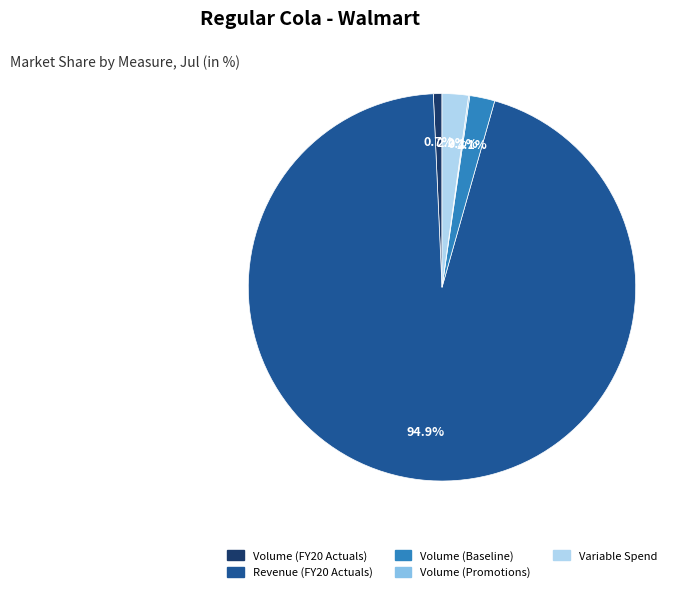

To the nearest percent, what percentage of the pie is Volume (Baseline)?

2%